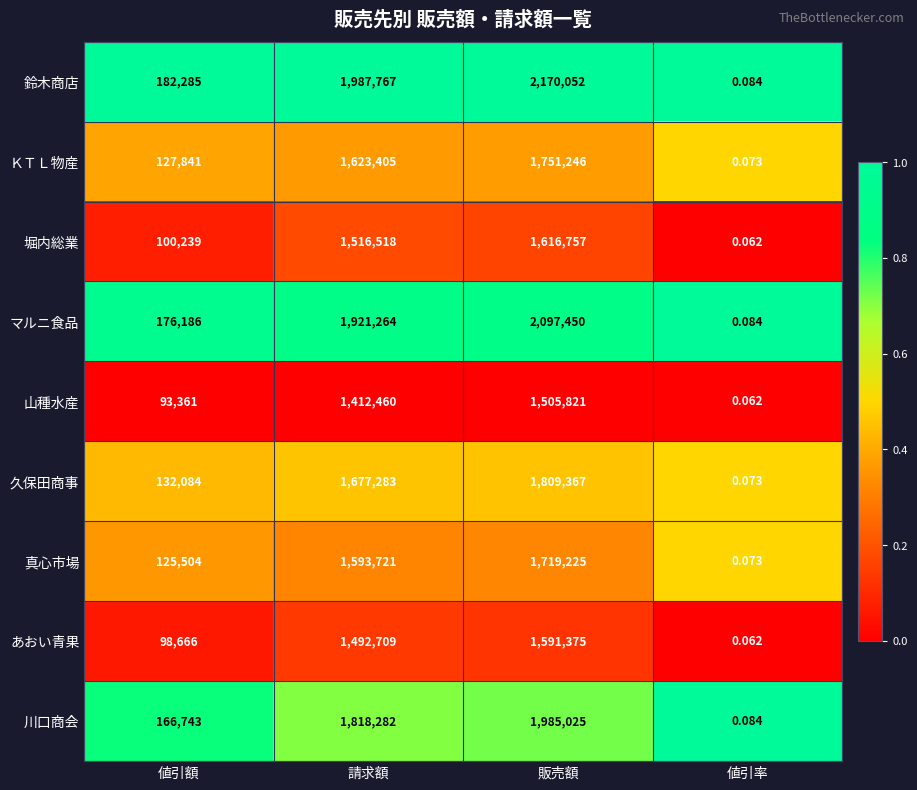

List the series in order of their peak value, lowest first.

山種水産, あおい青果, 堀内総業, 真心市場, ＫＴＬ物産, 久保田商事, 川口商会, マルニ食品, 鈴木商店